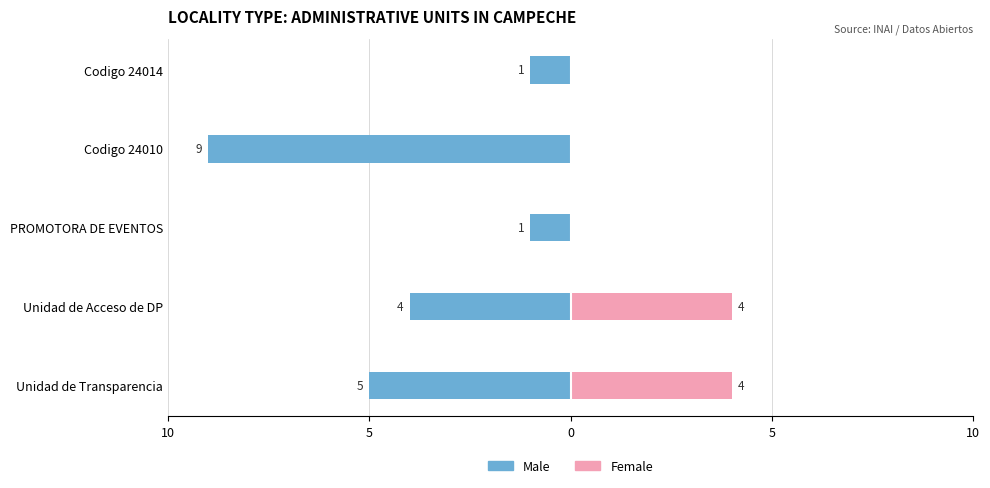

Is the value of Female at Unidad de Transparencia greater than the value of Male at Unidad de Transparencia?

Yes